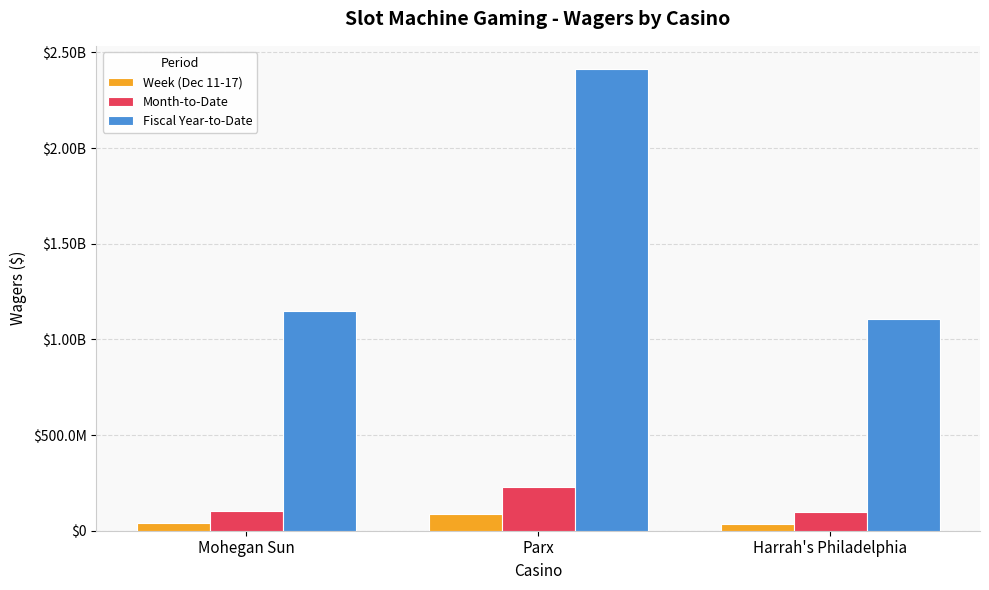

Is the value of Month-to-Date at Mohegan Sun greater than the value of Fiscal Year-to-Date at Harrah's Philadelphia?

No